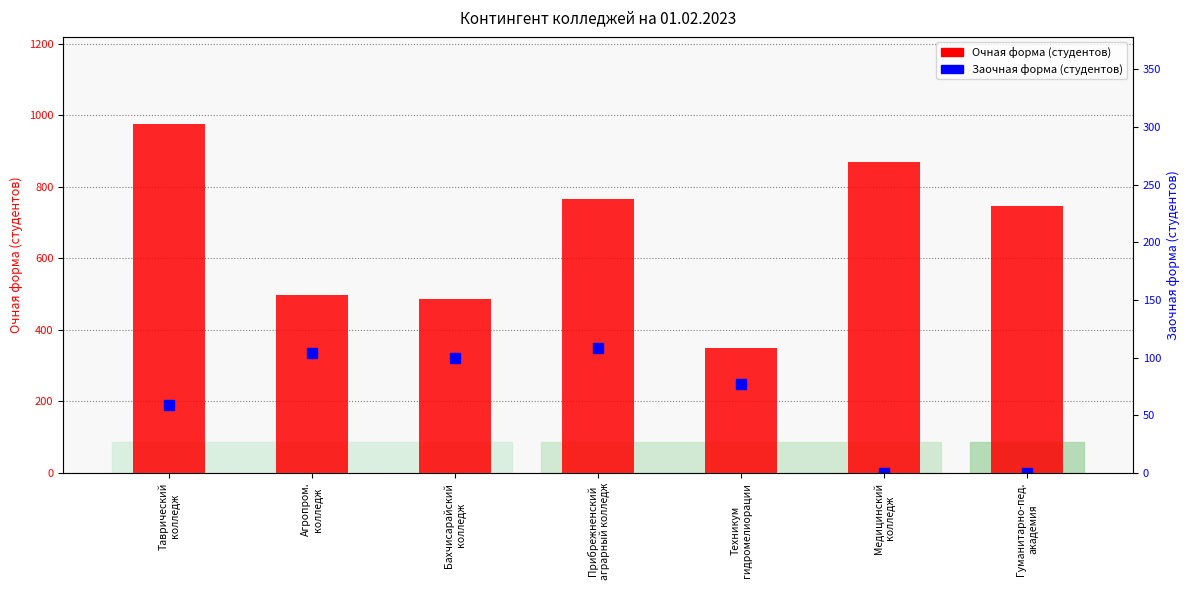

What is the difference between the highest and lowest values at Техникум
гидромелиорации?

272